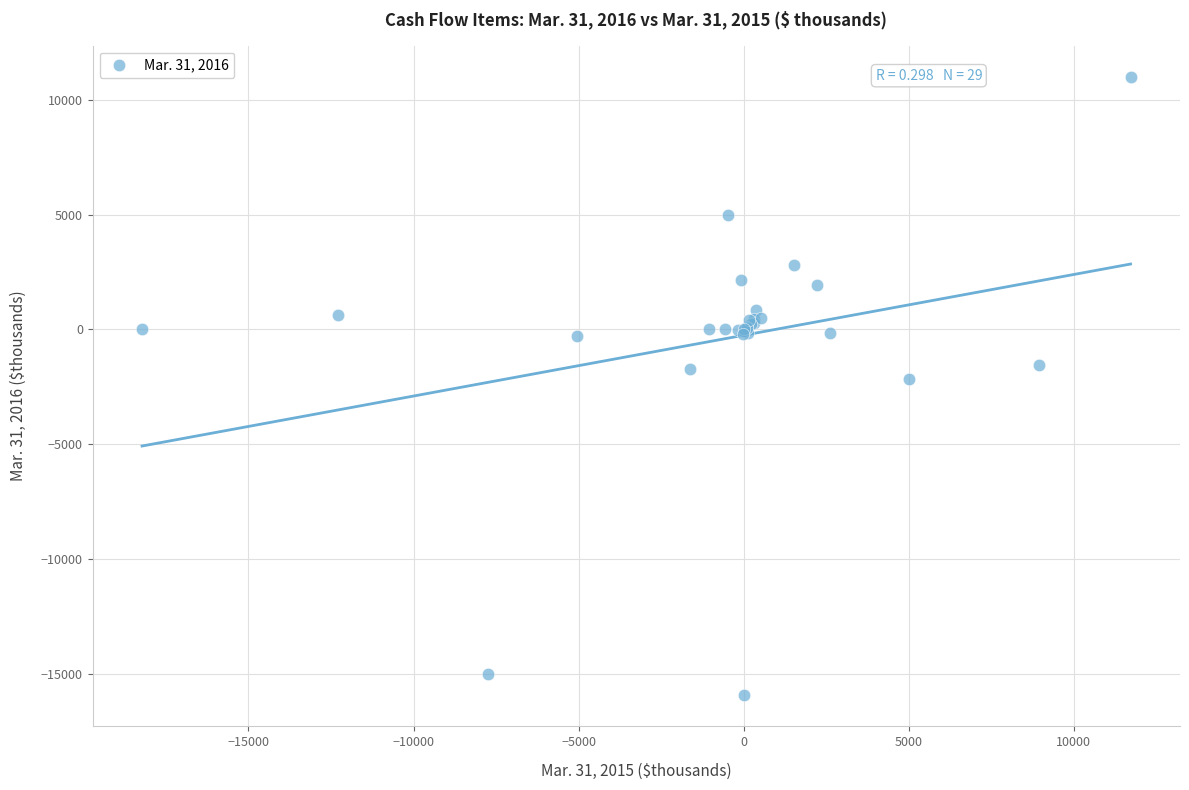

What Y value in the scatter plot is closest to -2464?

-2154